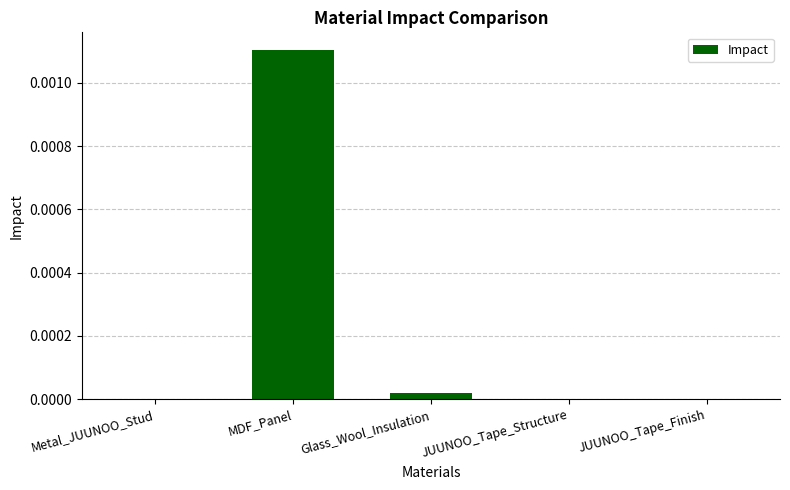

The value at Metal_JUUNOO_Stud is 0.0. True or false?

True